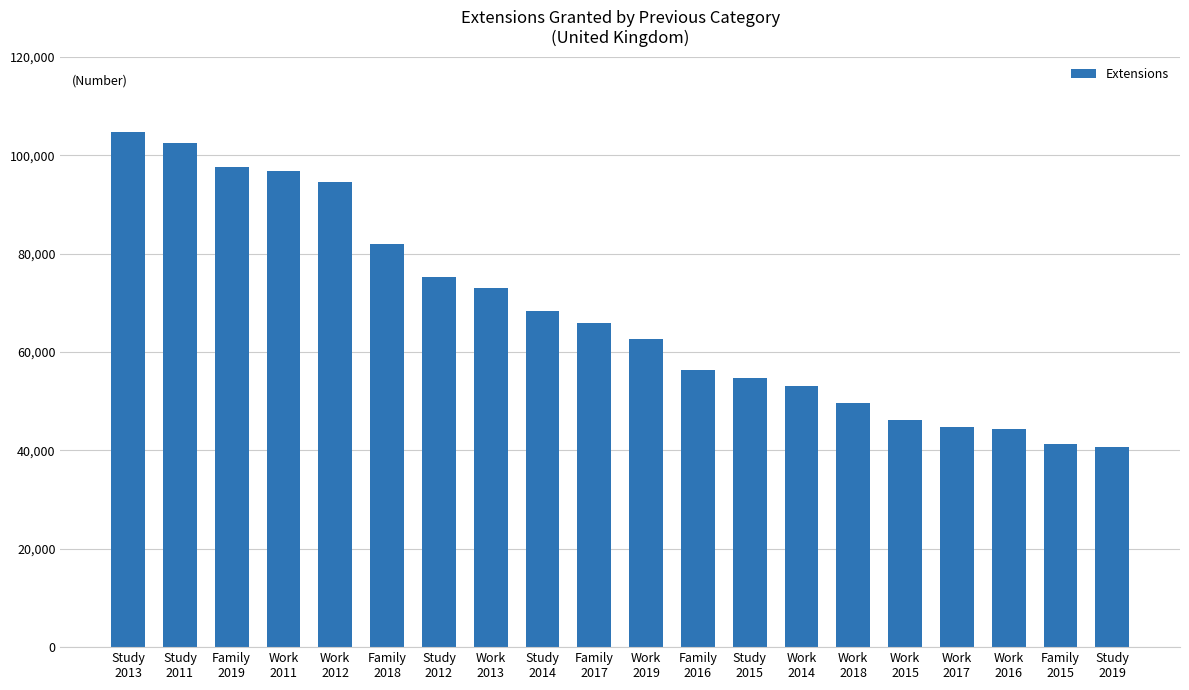

Which has a higher value, Work
2018 or Work
2011?

Work
2011